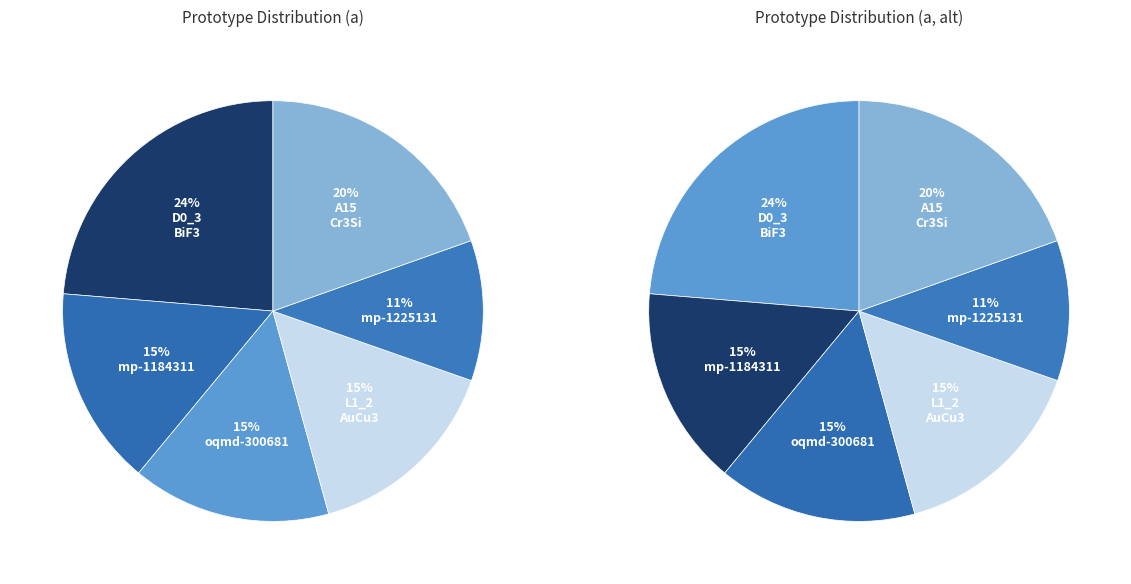

What percentage do mp-1184311 and D0_3--BiF3 together represent?

39.0%